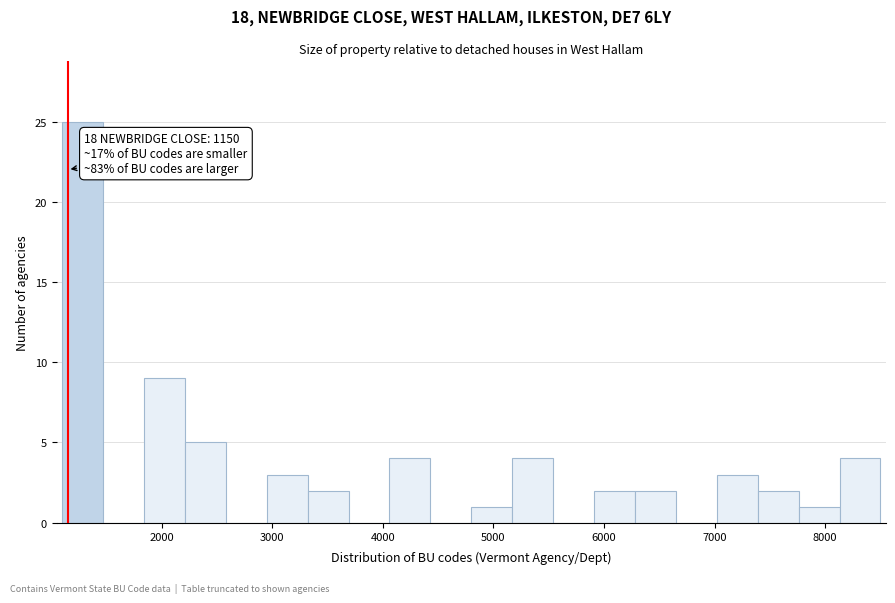

Around what value on the x-axis is the tallest bar? Give the approximate position of its centre, as read against the axis.

1300